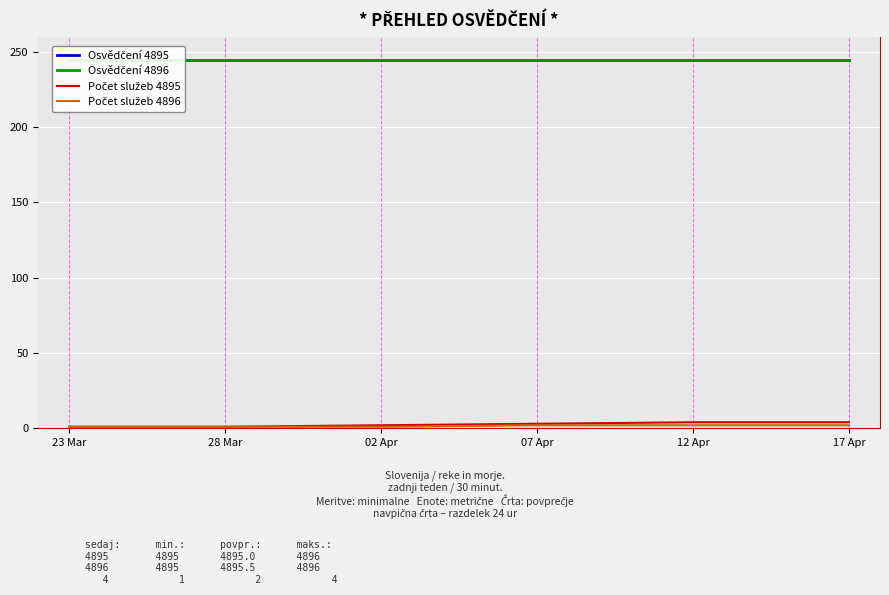

At which label is Osvědčení 4895 closest to 244?

23 Mar